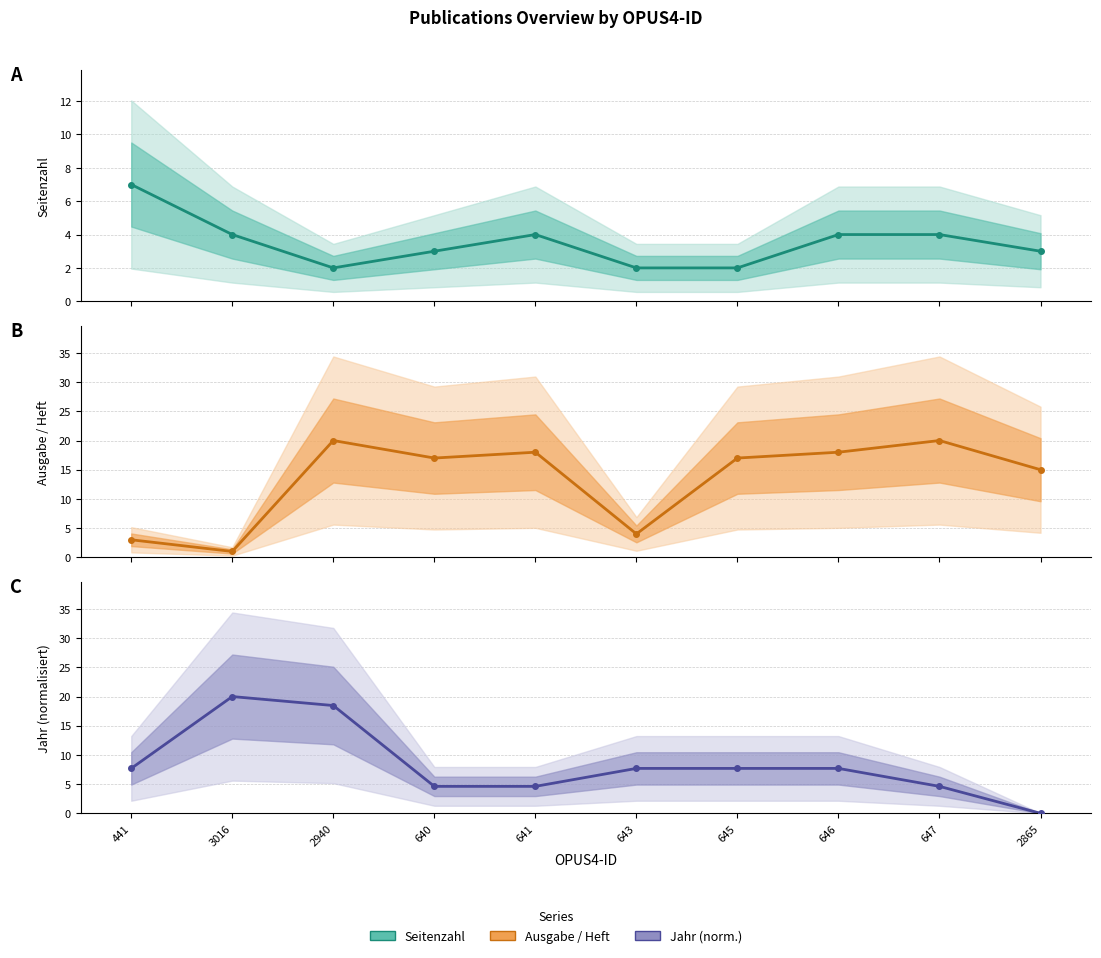

How many lines are shown in the chart?

3